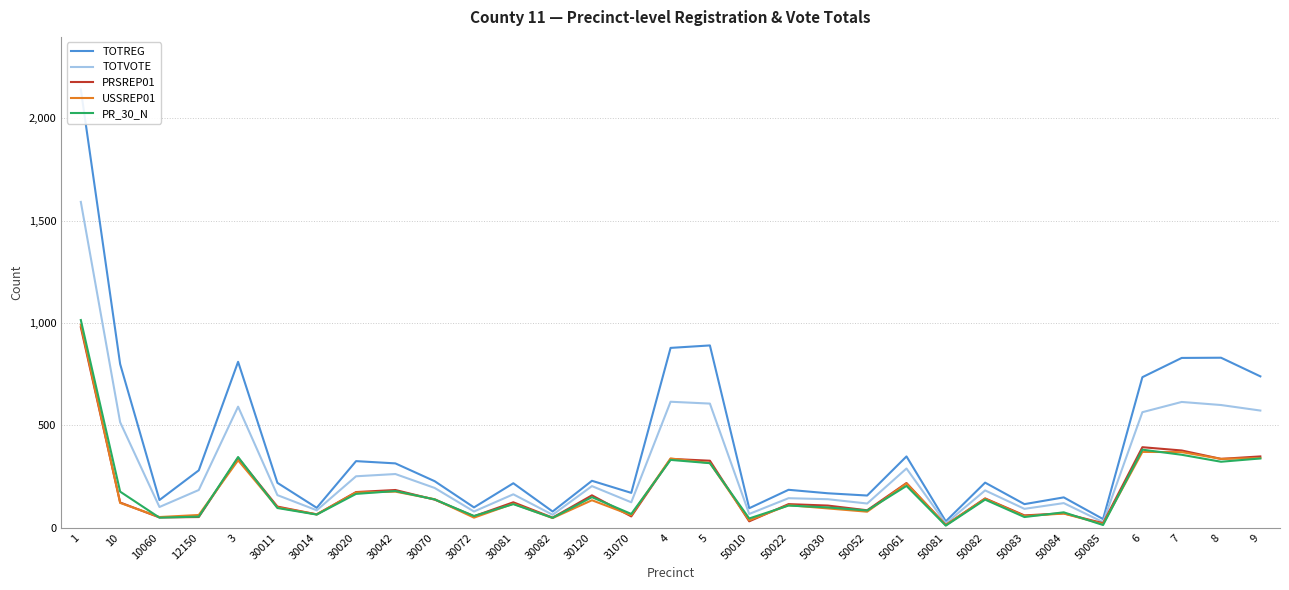

What is the difference between the TOTVOTE values at 4 and 50083?

523